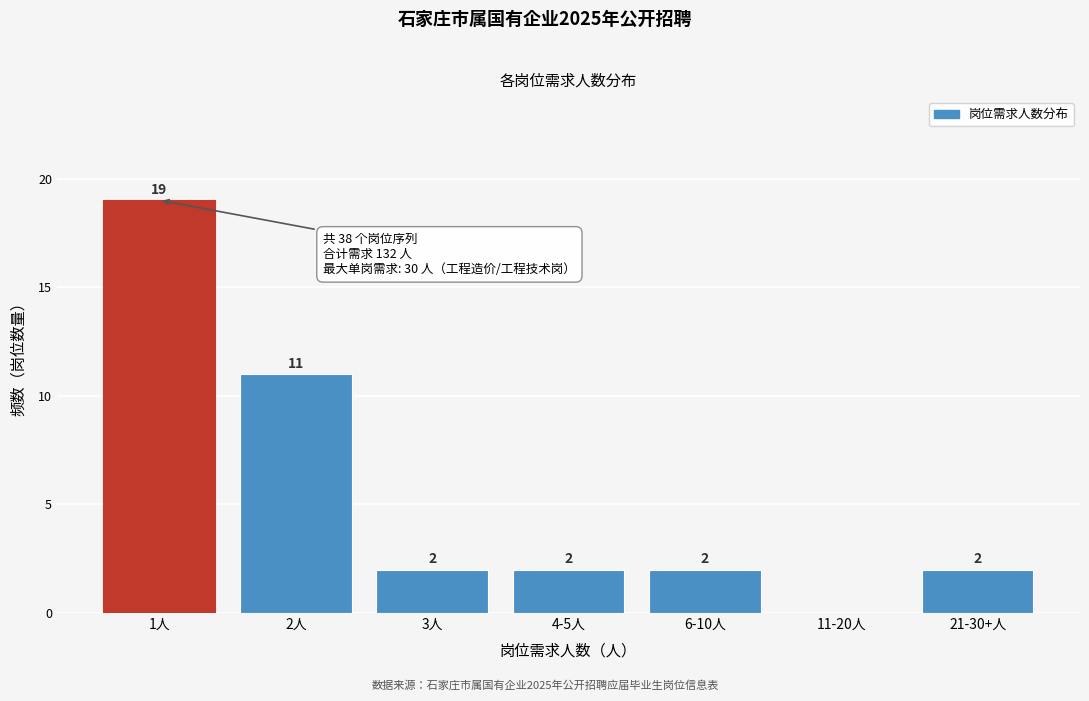

Reading left to right, what are all the values shown in this chart?

1人=19	2人=11	3人=2	4-5人=2	6-10人=2	11-20人=0	21-30+人=2